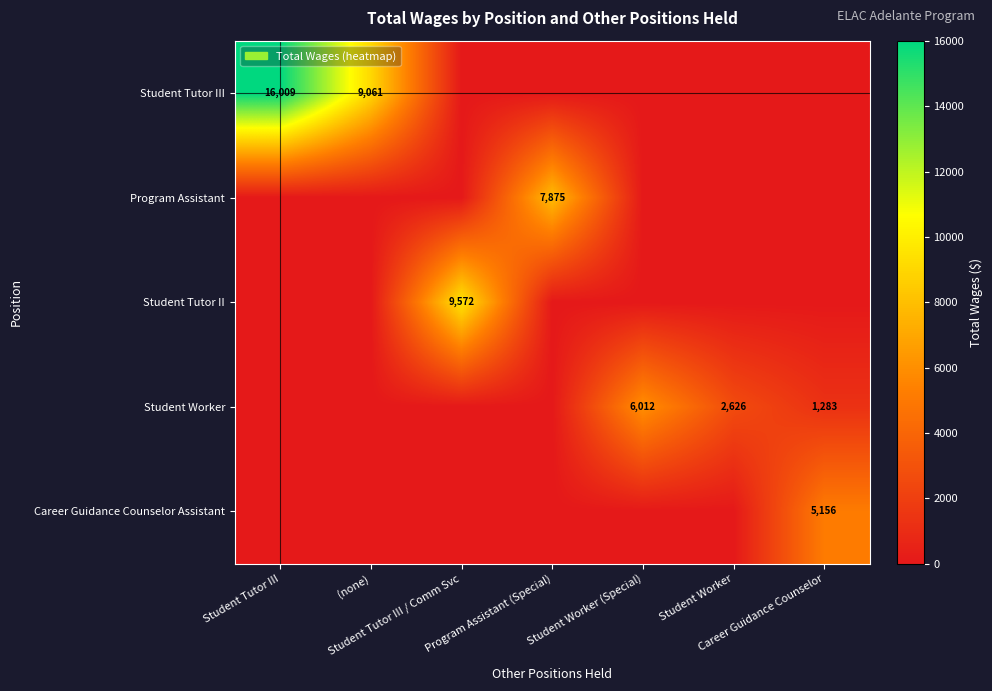

At how many categories does at least one series exceed 9958?

1